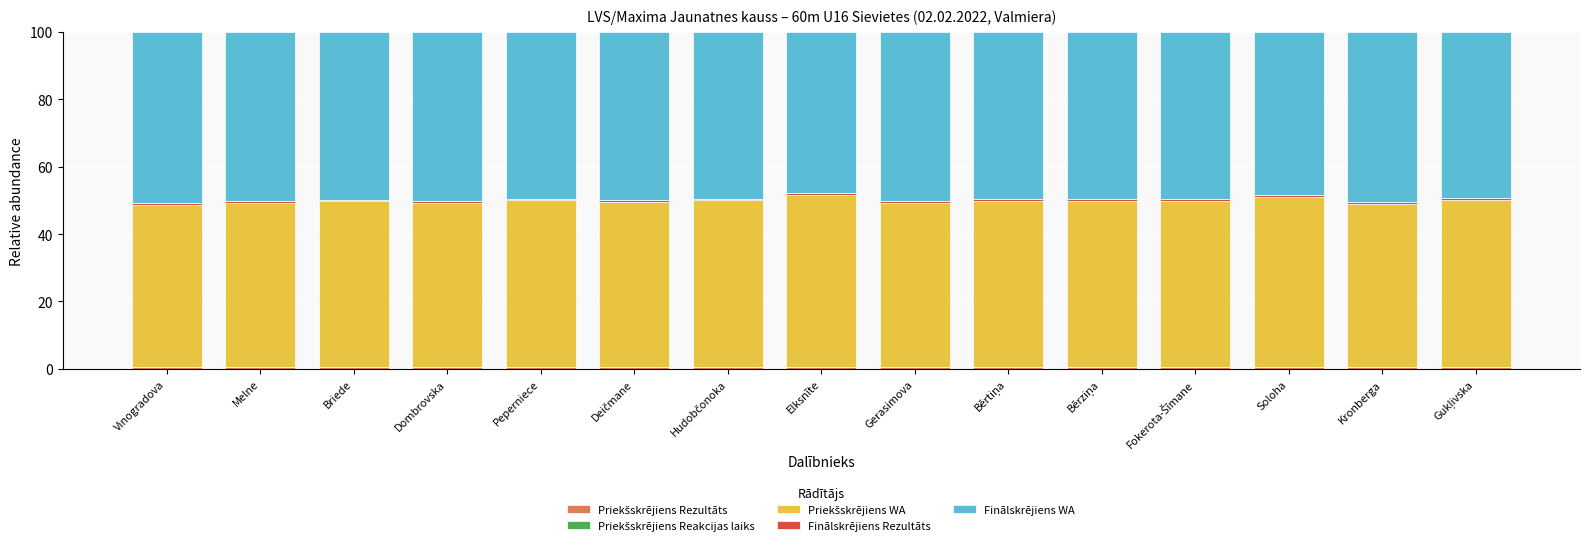

What is the label of the 7th bar from the left?

Hudobčonoka